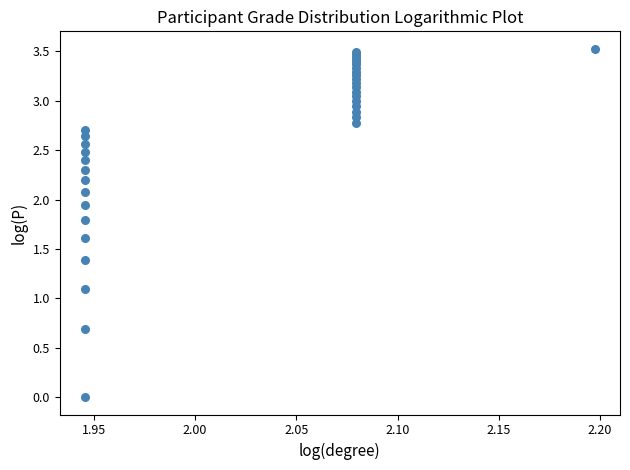

What Y value in the scatter plot is closest to 1?

1.1